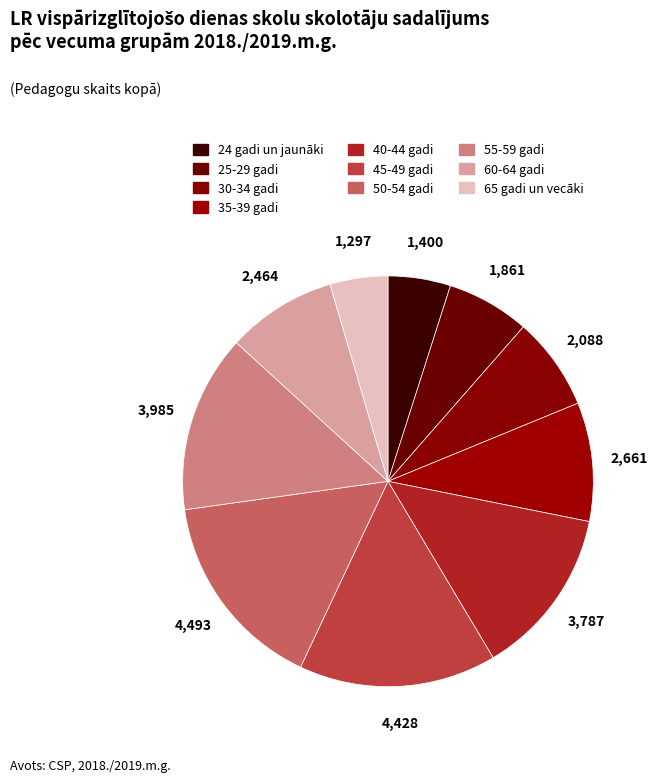

Which category has the smallest portion of the pie?

65 gadi un vecāki